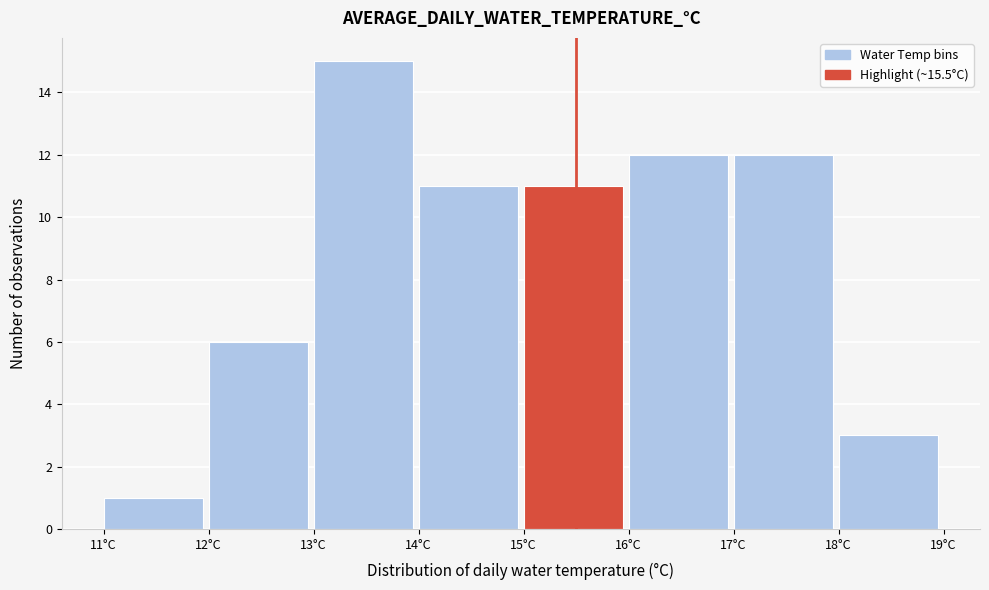

Reading left to right, transcribe this chart: for each bar, give the range it covers on the x-axis and its height. The values are not printed on the chart, so give them approximately, as read against the axis.

11 to 12: 1
12 to 13: 6
13 to 14: 15
14 to 15: 11
15 to 16: 11
16 to 17: 12
17 to 18: 12
18 to 19: 3